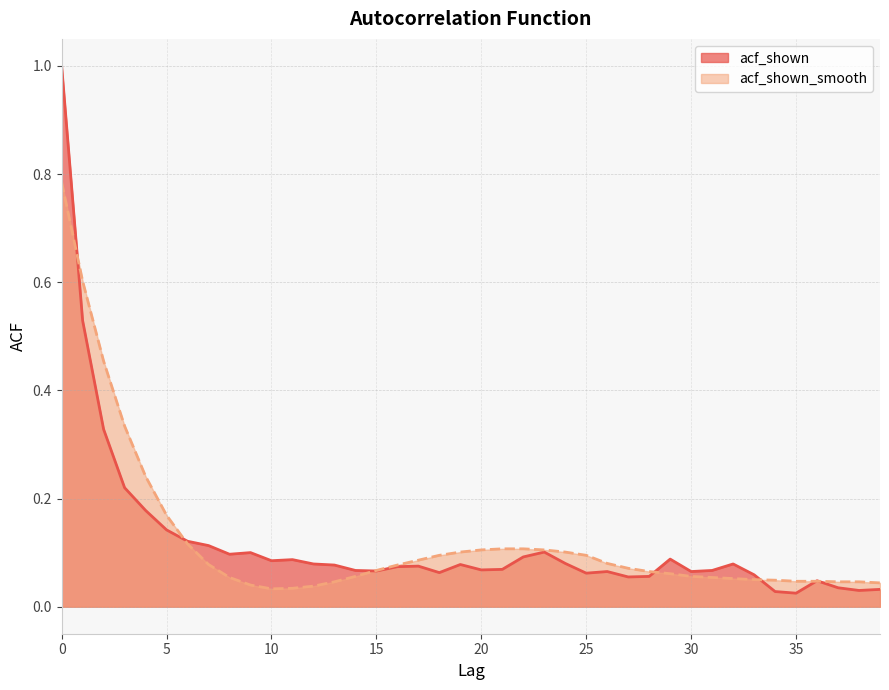

Where is acf_shown_smooth nearest to the value 0?

10